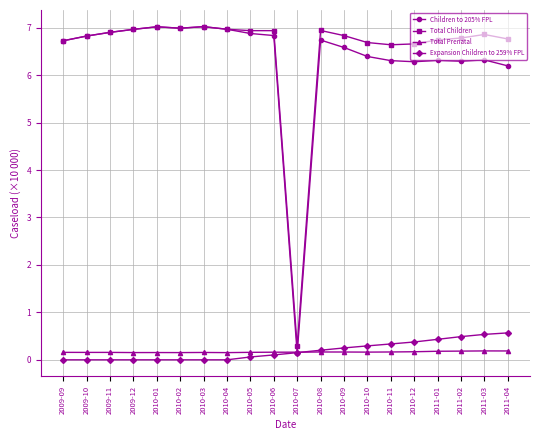

At how many categories does at least one series exceed 4?

19